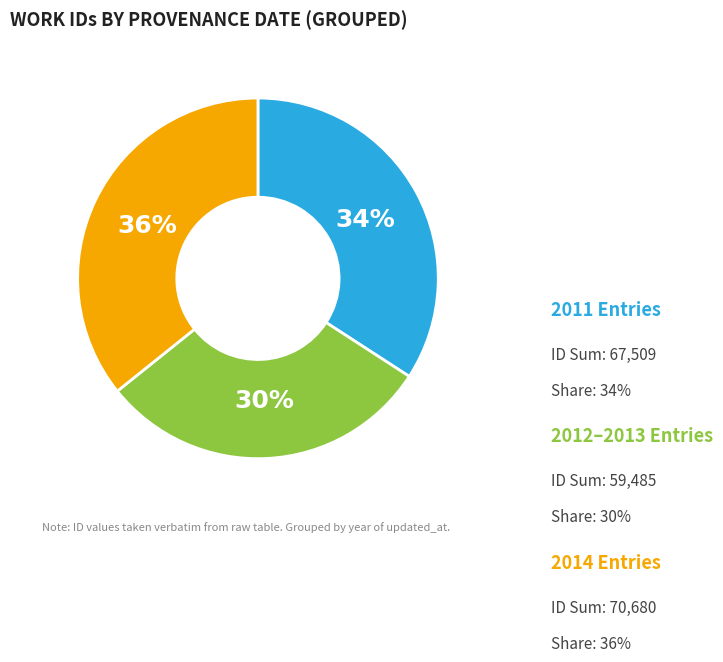

To the nearest percent, what is the difference between the largest and smallest slice percentages?

6%